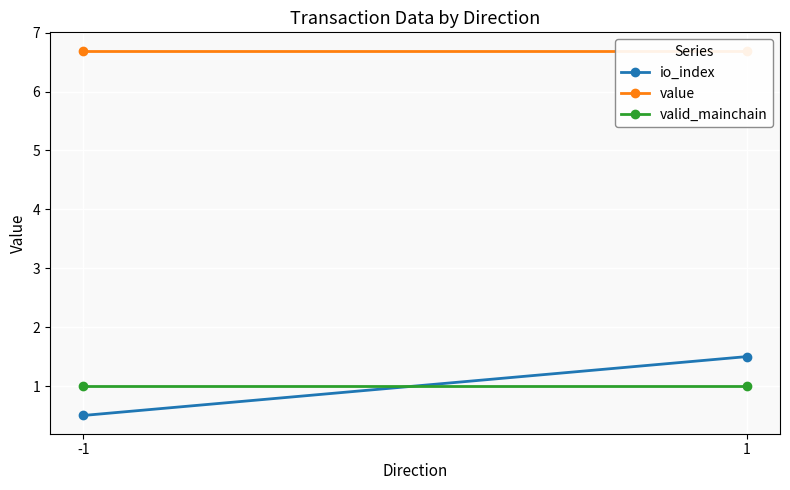

What is the average value of the io_index series?

1.0